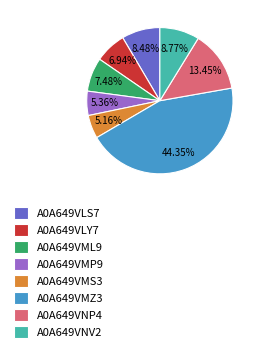

Is there any slice that represents more than half of the pie?

No